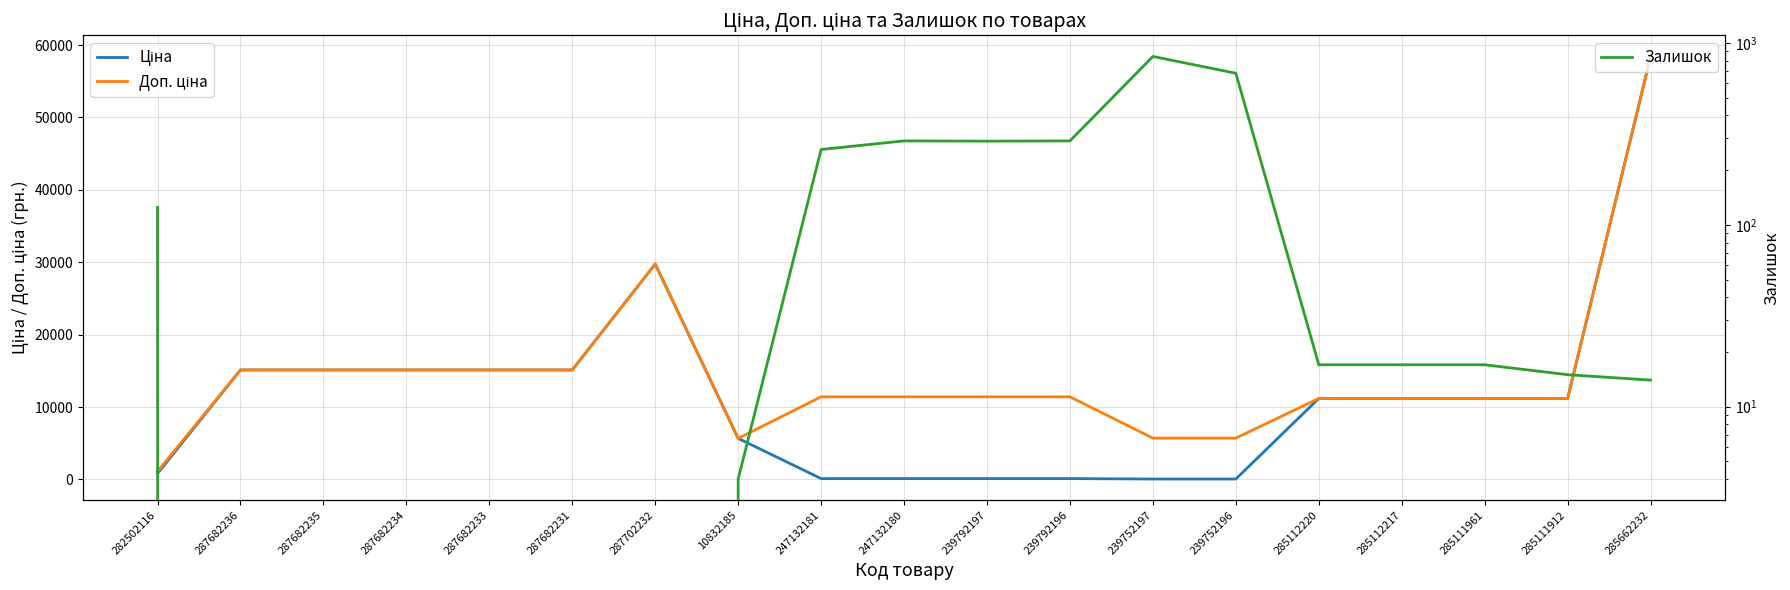

What is the highest value of the Ціна series?

58426.5